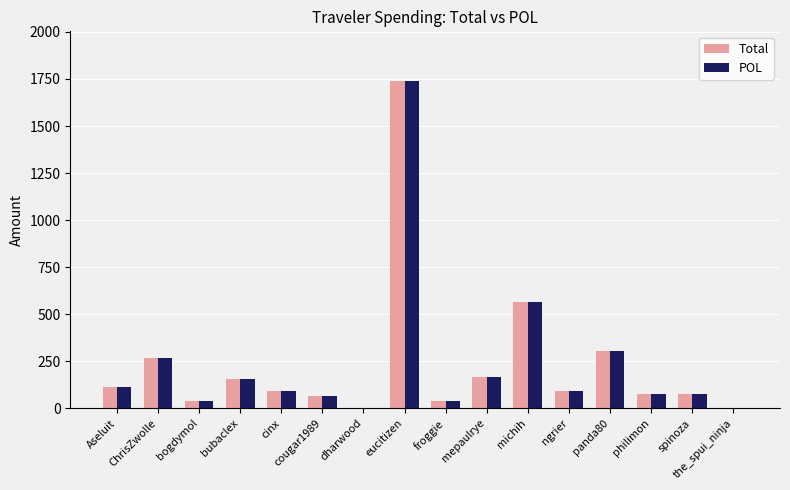

True or false: Total has a value of 268.0 at ChrisZwolle.

True